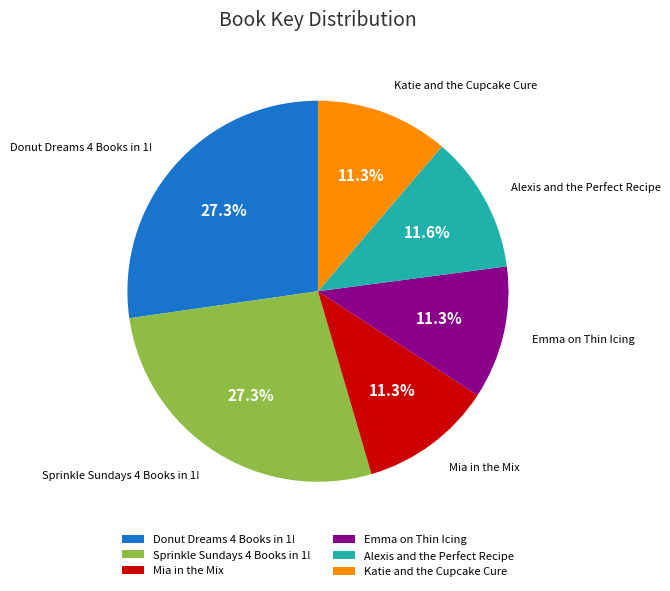

True or false: Donut Dreams 4 Books in 1! accounts for 21% of the total.

False